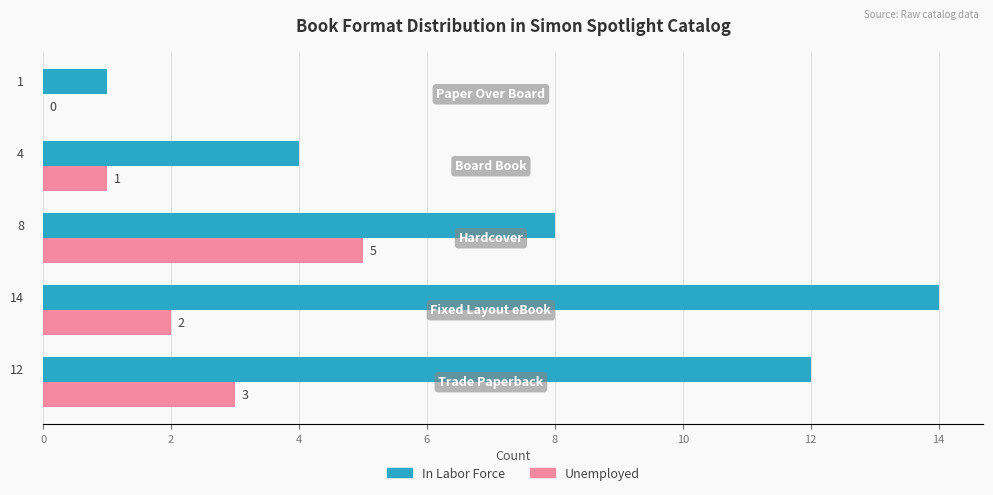

What is the highest value of the In Labor Force series?

14